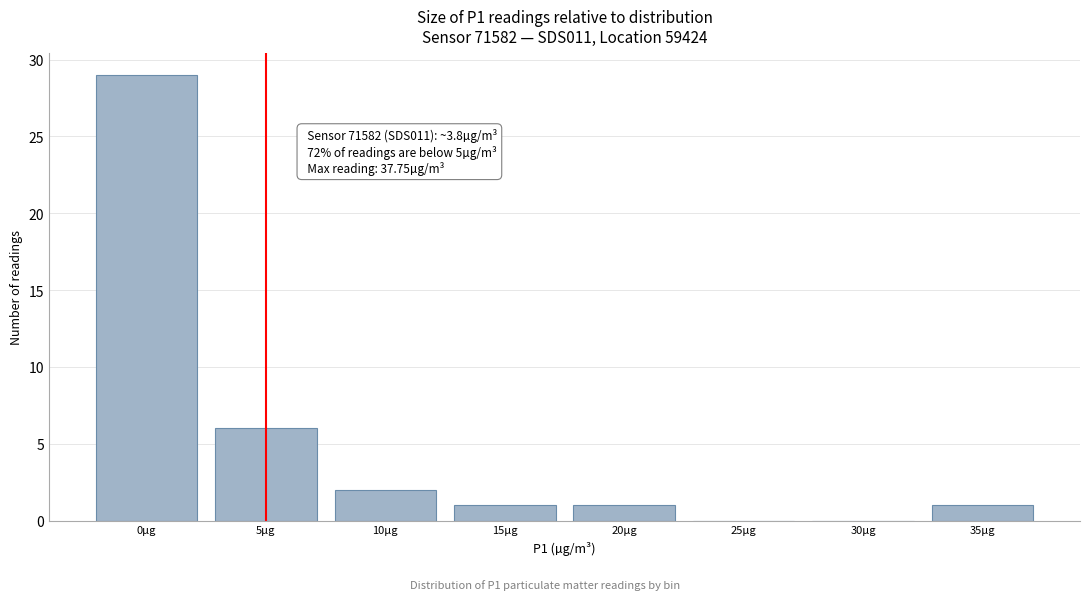

Reading left to right, extract all data points from this chart.

0µg=29	5µg=6	10µg=2	15µg=1	20µg=1	25µg=0	30µg=0	35µg=1